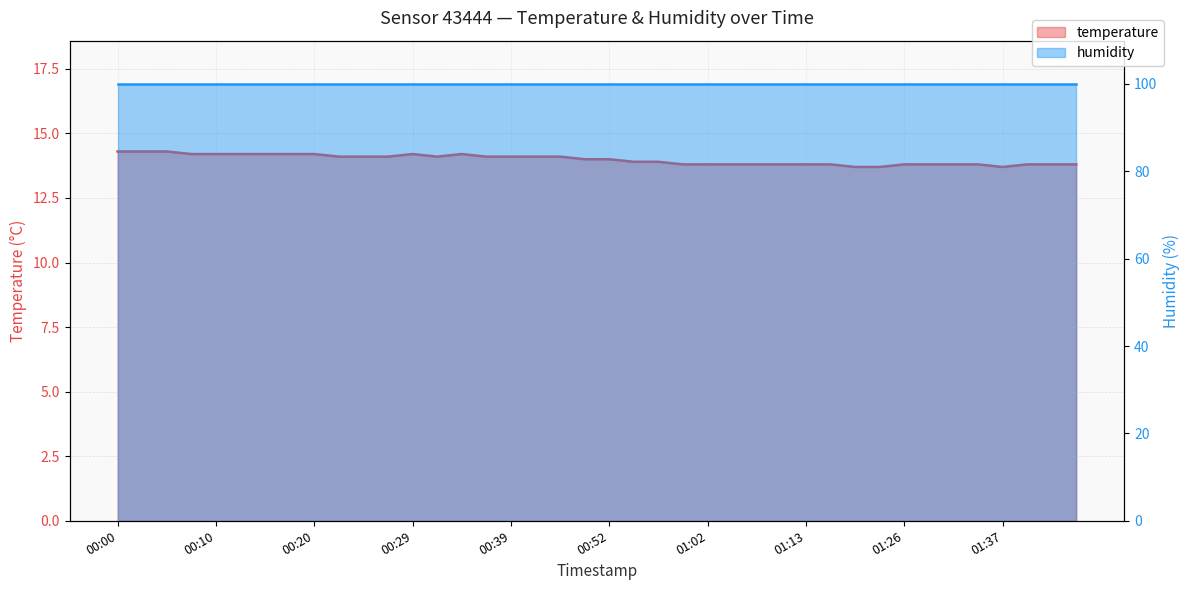

Rank the categories by value from lowest to highest.

01:21, 01:23, 01:37, 00:59, 01:02, 01:04, 01:08, 01:10, 01:13, 01:18, 01:26, 01:29, 01:31, 01:34, 01:39, 01:42, 01:44, 00:55, 00:57, 00:47, 00:52, 00:22, 00:24, 00:27, 00:32, 00:37, 00:39, 00:41, 00:44, 00:07, 00:10, 00:12, 00:15, 00:17, 00:20, 00:29, 00:34, 00:00, 00:03, 00:05